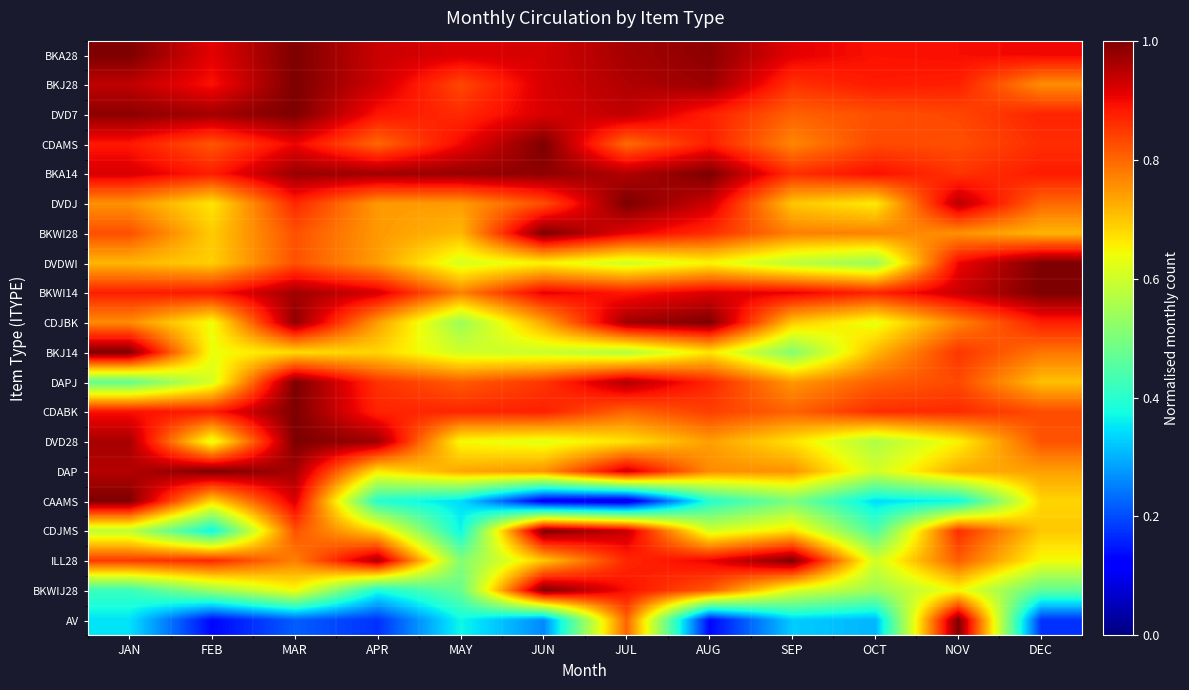

Count the number of data series in this chart.

20